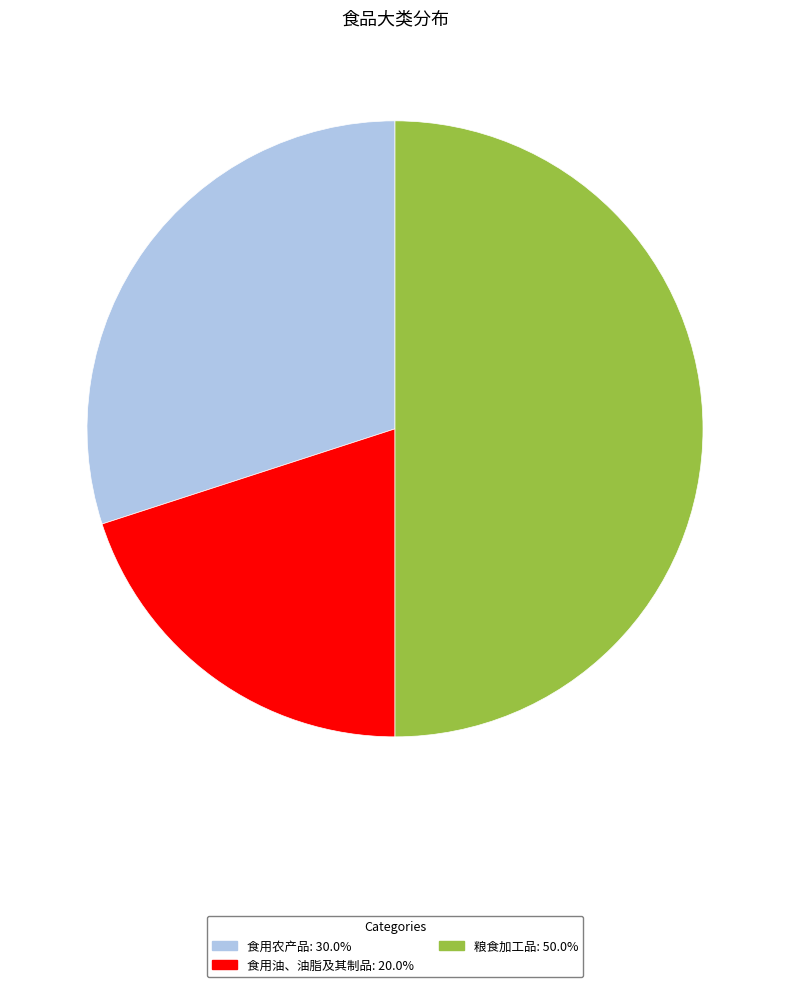

Which has a higher value, 食用农产品 or 粮食加工品?

粮食加工品